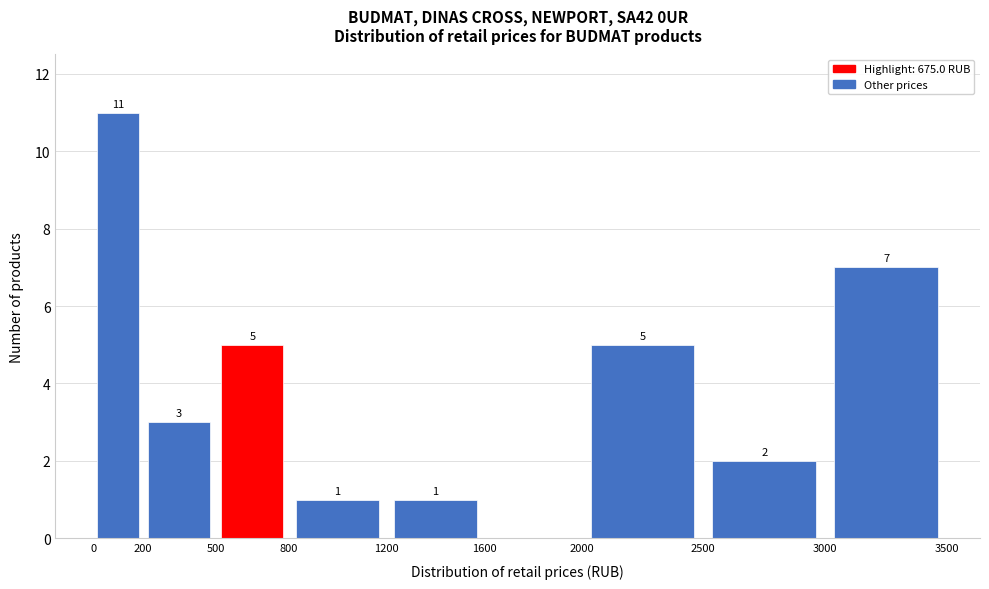

Which range on the x-axis has the tallest bar?

0 to 200